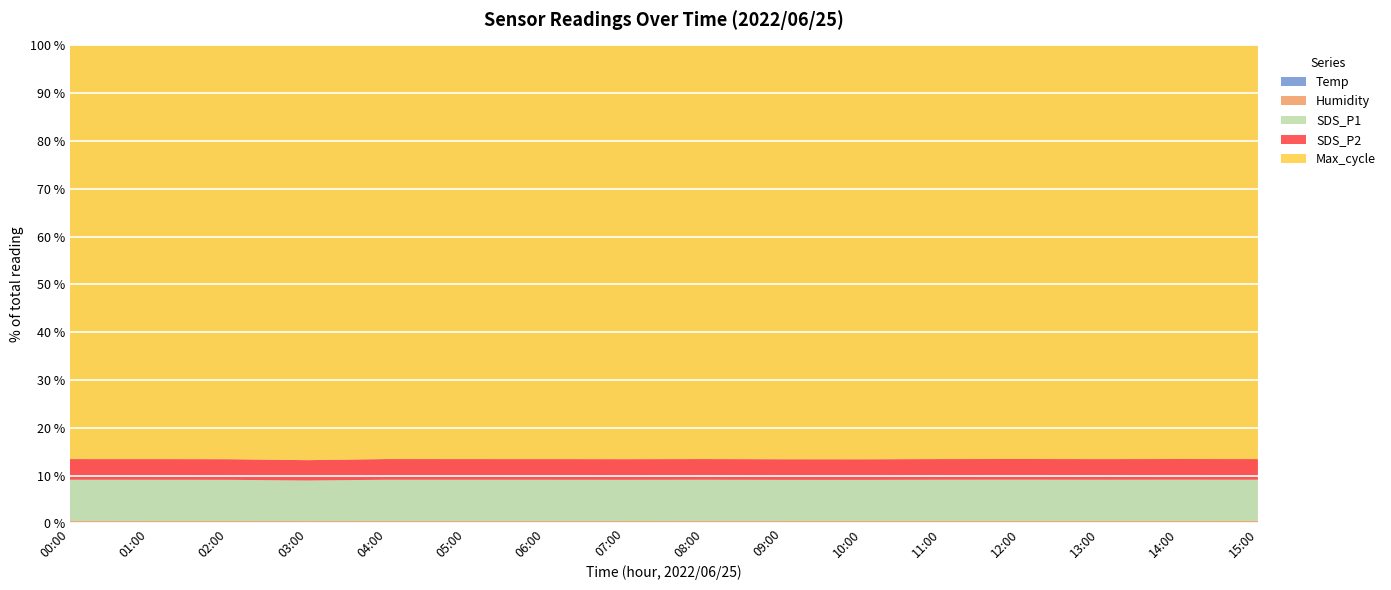

Reading left to right, transcribe all the data shown in this chart.

Temp: 17.3	17.0	16.9	16.8	16.7	16.6	16.5	16.8	17.2	17.8	18.5	19.2	19.8	20.1	19.9	19.5
Humidity: 99.9	99.9	99.9	99.9	99.9	99.9	99.9	99.9	99.9	99.9	99.9	99.9	99.9	99.9	99.9	99.9
SDS_P1: 1999.9	1999.9	1999.9	1999.9	1999.9	1999.9	1999.9	1999.9	1999.9	1999.9	1999.9	1999.9	1999.9	1999.9	1999.9	1999.9
SDS_P2: 999.9	999.9	999.9	999.9	999.9	999.9	999.9	999.9	999.9	999.9	999.9	999.9	999.9	999.9	999.9	999.9
Max_cycle: 20030.0	20033.0	20070.0	20423.0	20021.0	20025.0	20029.0	20064.0	20021.0	20095.0	20116.0	20037.0	20018.0	20056.0	20022.0	20045.0